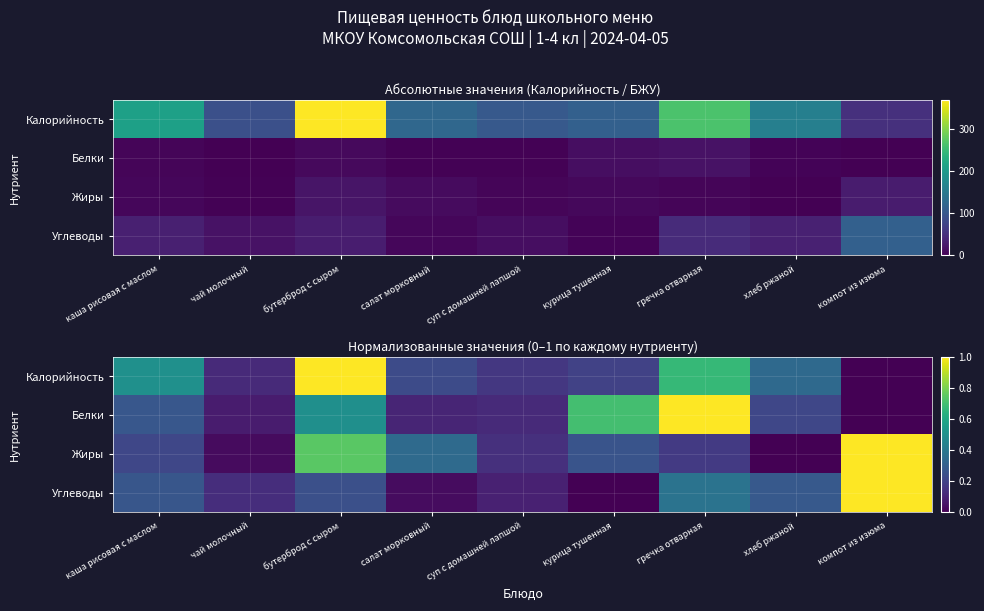

At суп с домашней лапшой, list the series in order from largest to smallest.

Калорийность, Жиры, Белки, Углеводы